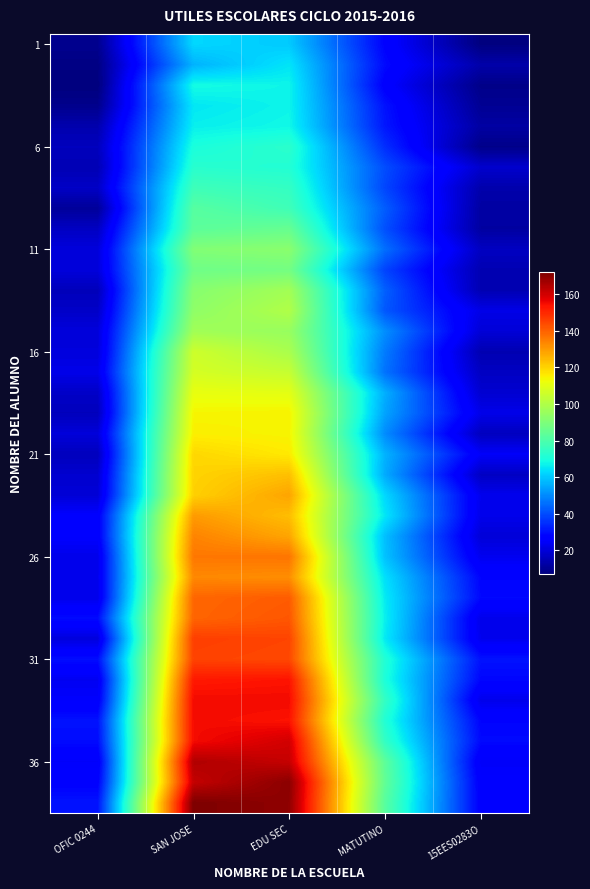

At how many categories does at least one series exceed 42?

3